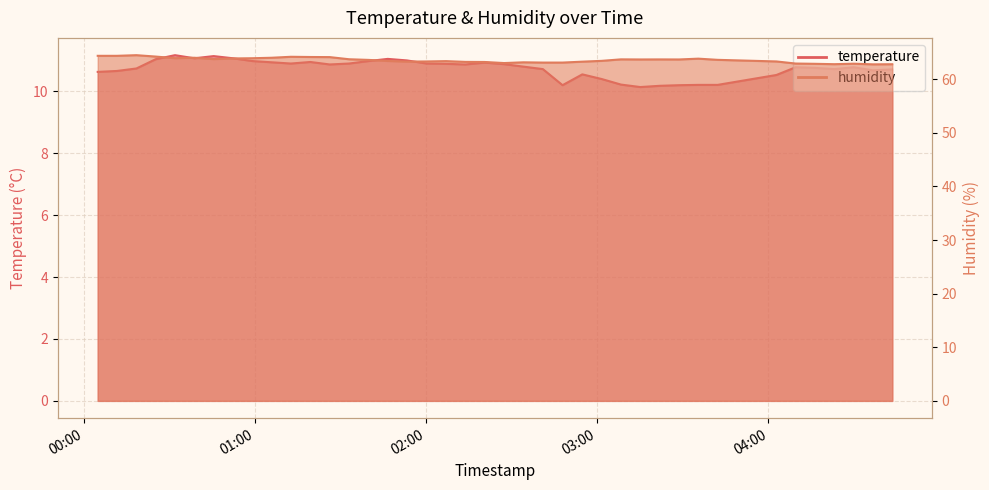

At which category is the sum across all series the highest?

2022-11-21T00:25:08